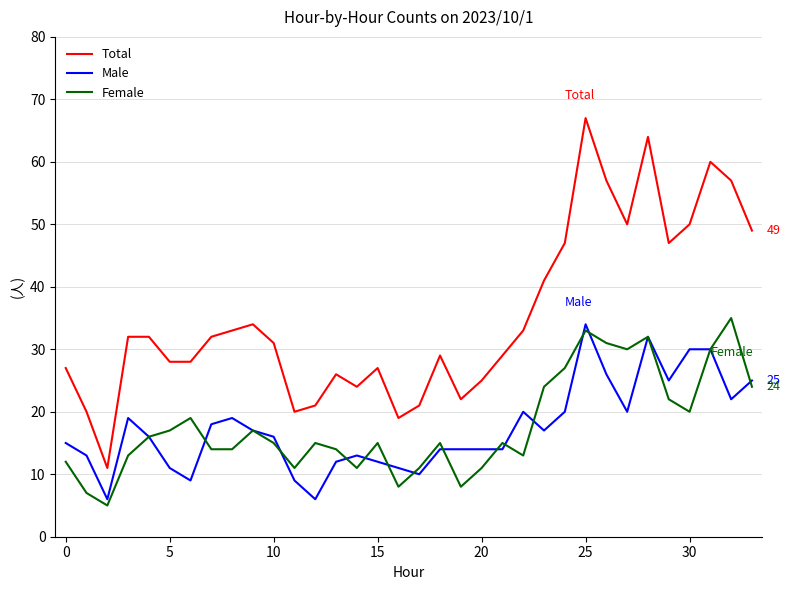

What is the lowest value of the Male series?

6